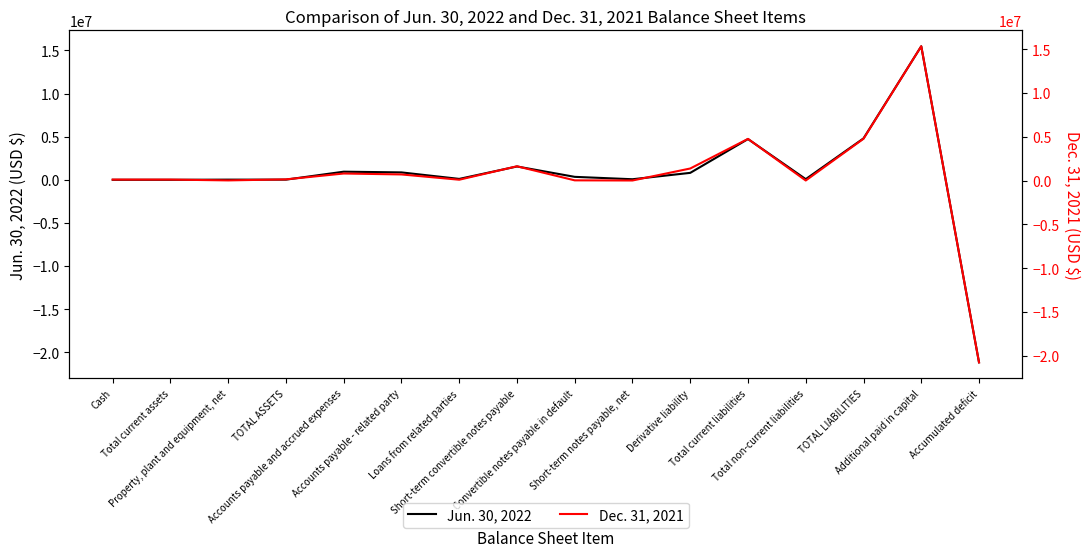

Which series ends up on top after the final intersection of Jun. 30, 2022 and Dec. 31, 2021?

Dec. 31, 2021